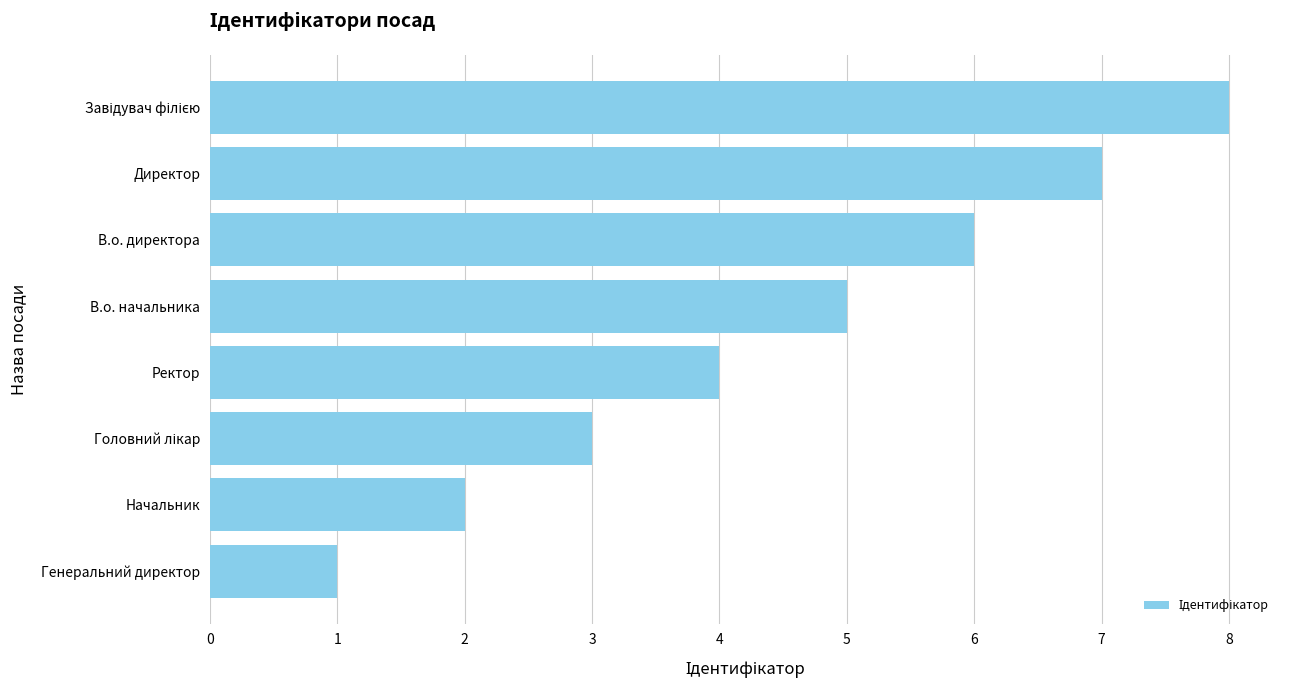

Approximately how many times larger is the value at Начальник compared to Директор?

0.3